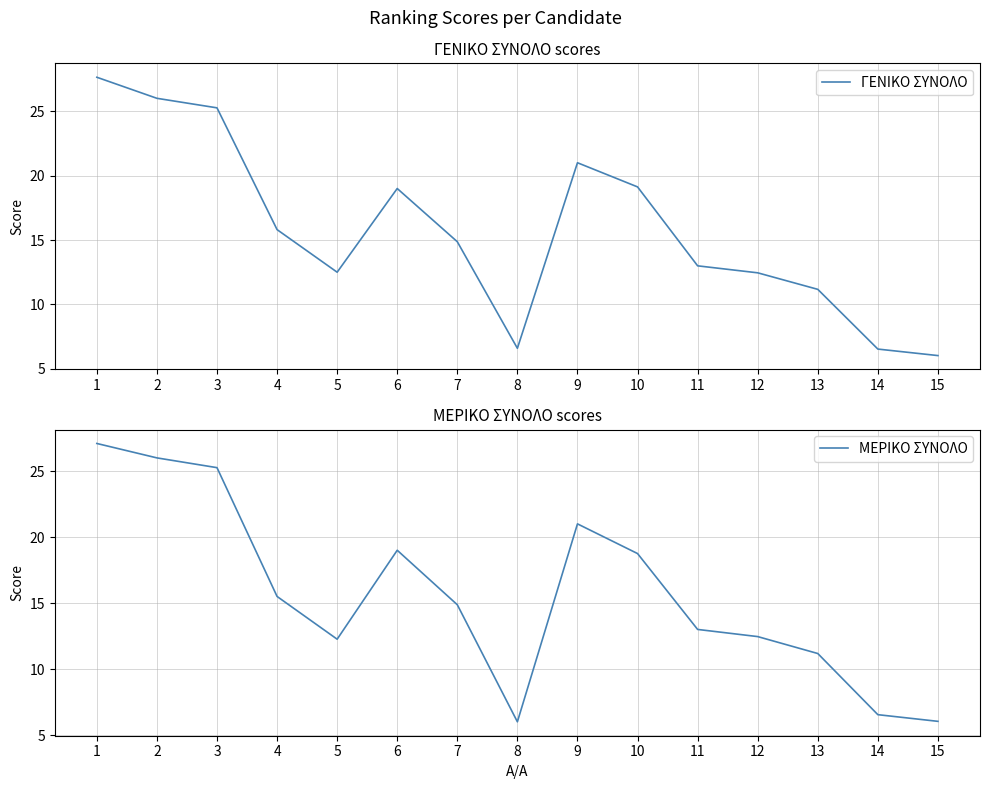

What is the maximum value shown in the chart?

27.6